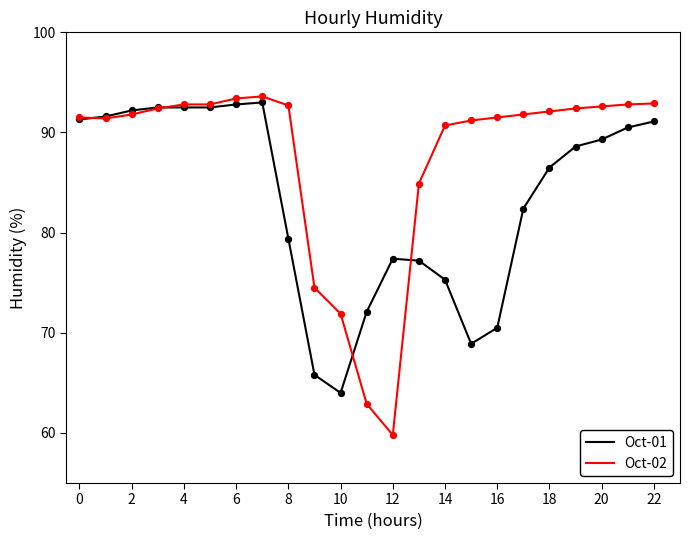

Which series has the largest range (max minus min)?

Oct-02